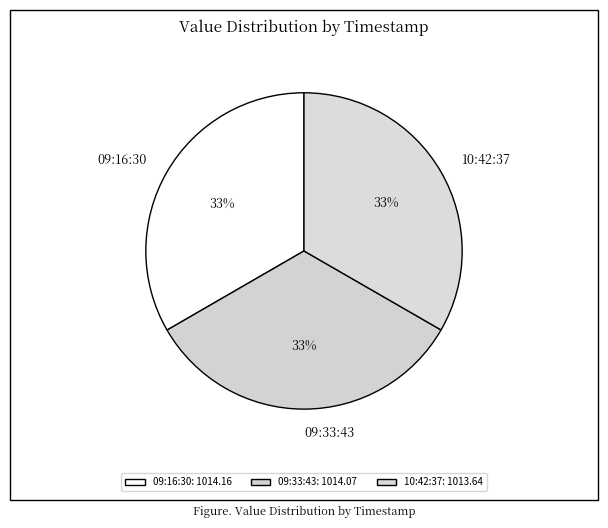

Do 09:16:30 and 10:42:37 together represent more than half of the pie?

Yes